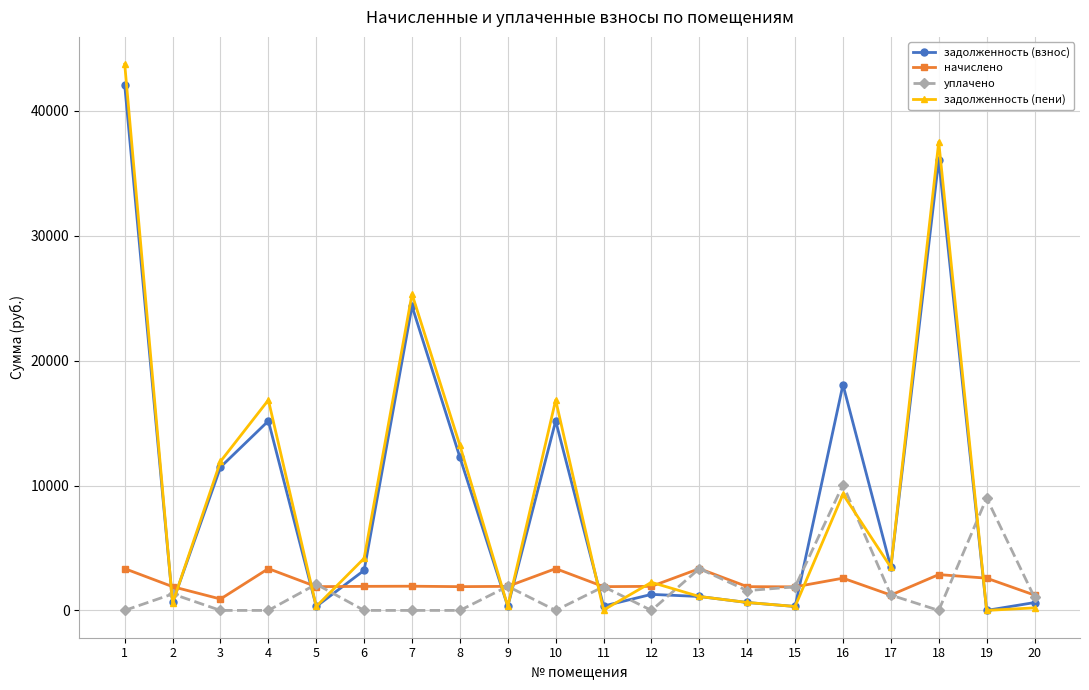

Where is the first local minimum for задолженность (взнос)?

2